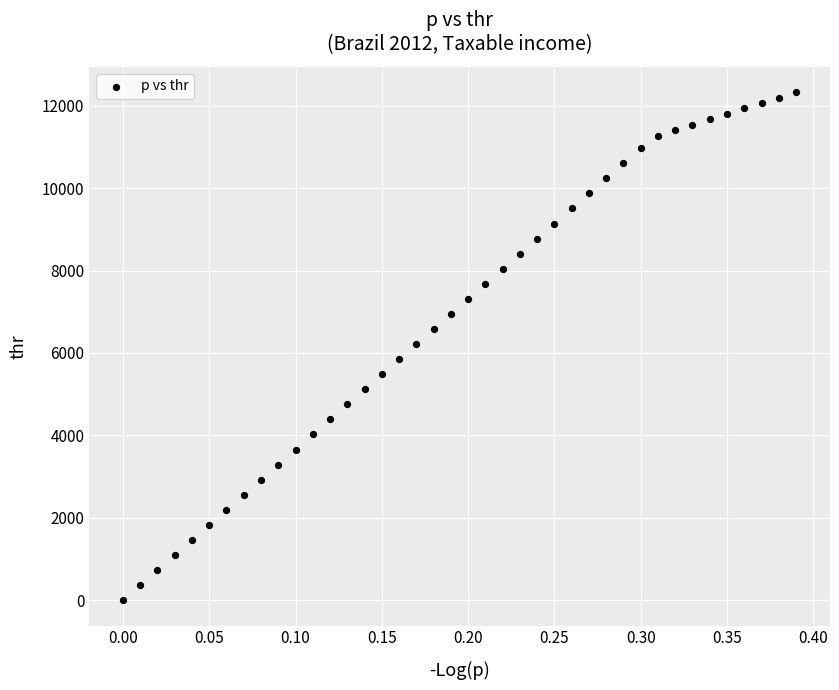

What is the range of Y values (max minus min)?

12326.9